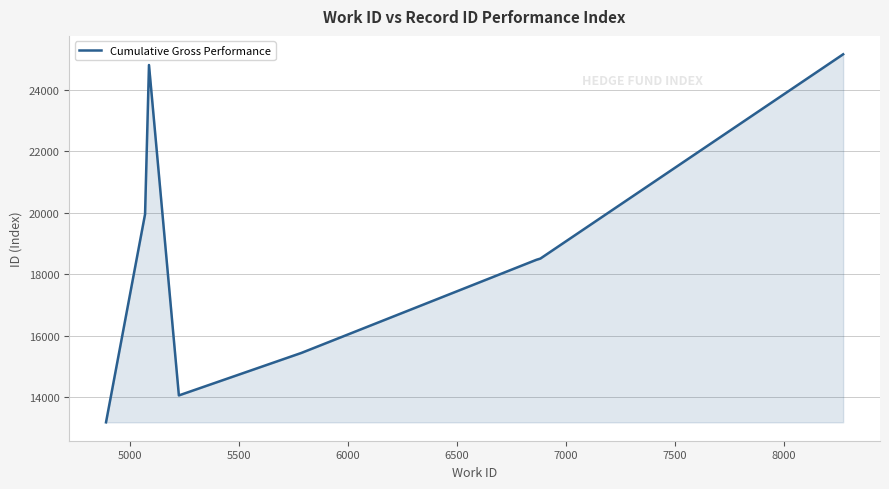

What is the difference between the second highest and minimum values?

11636